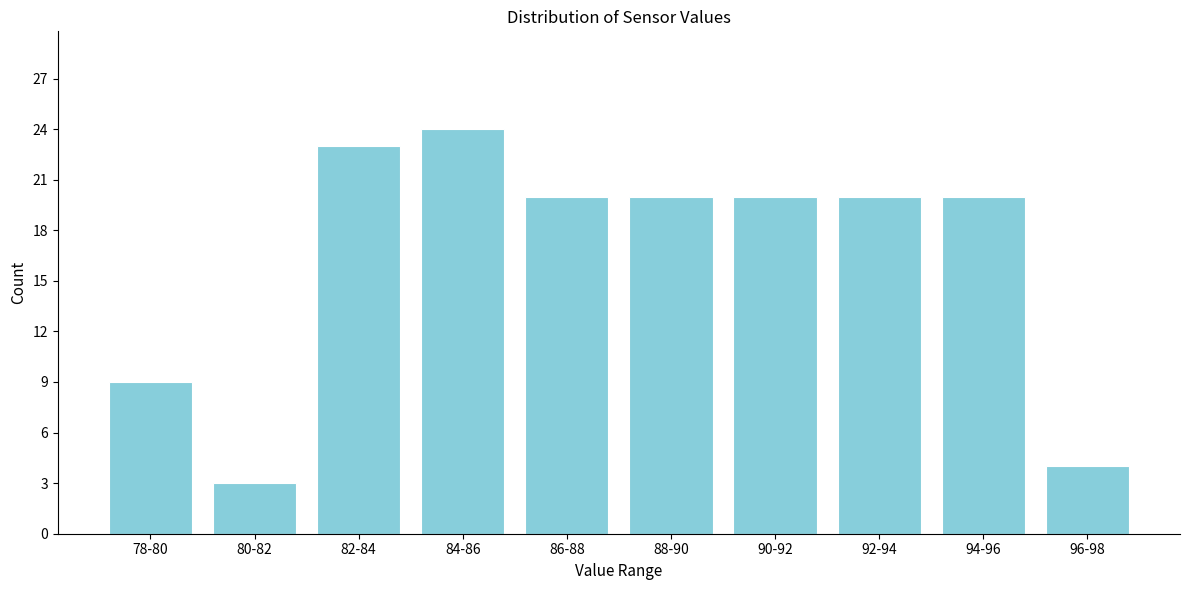

Reading right to left, list all the values displayed in this chart.

4	20	20	20	20	20	24	23	3	9